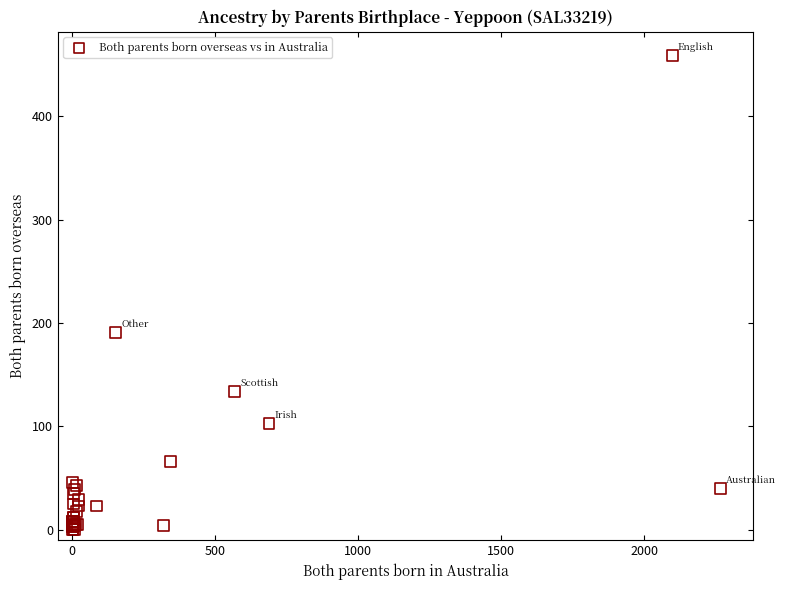

What Y value in the scatter plot is closest to 229?

191